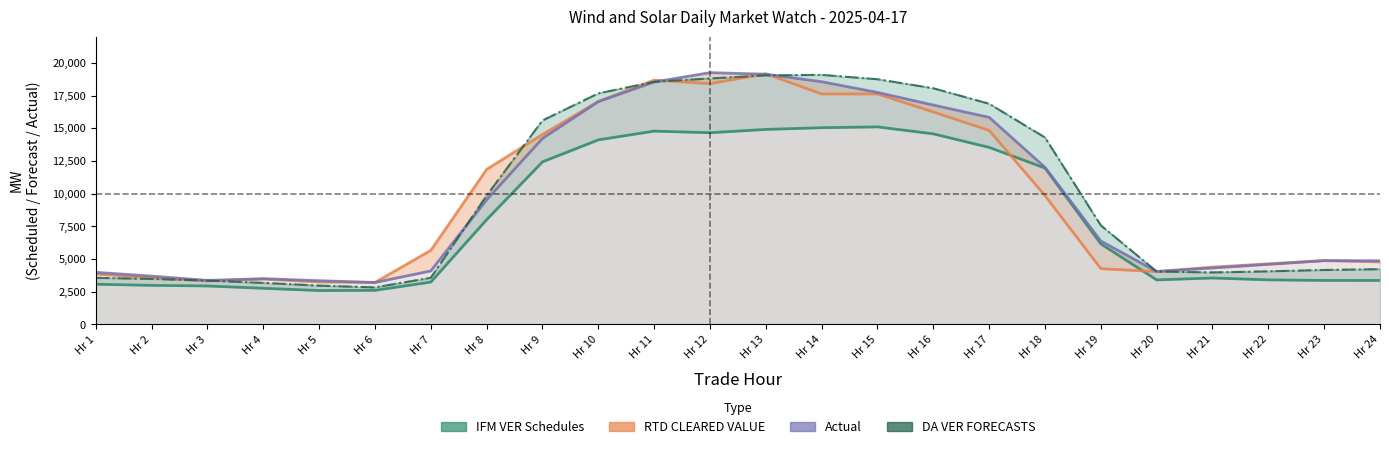

What is the spread (max minus min) of values at Hr 11?

3899.6